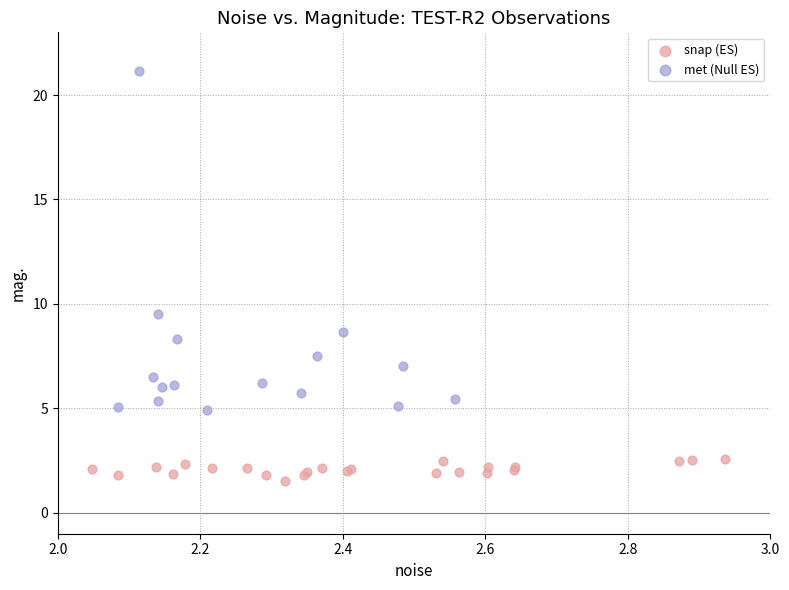

Which series reaches the minimum Y coordinate?

snap (ES)